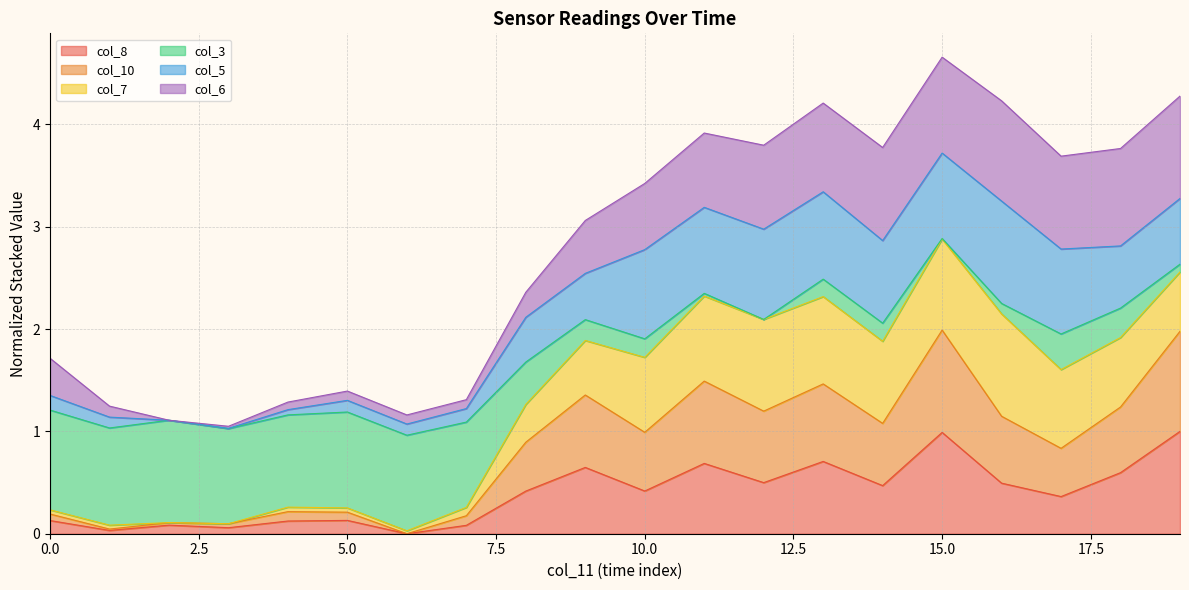

What is the maximum value for col_8?

1.0